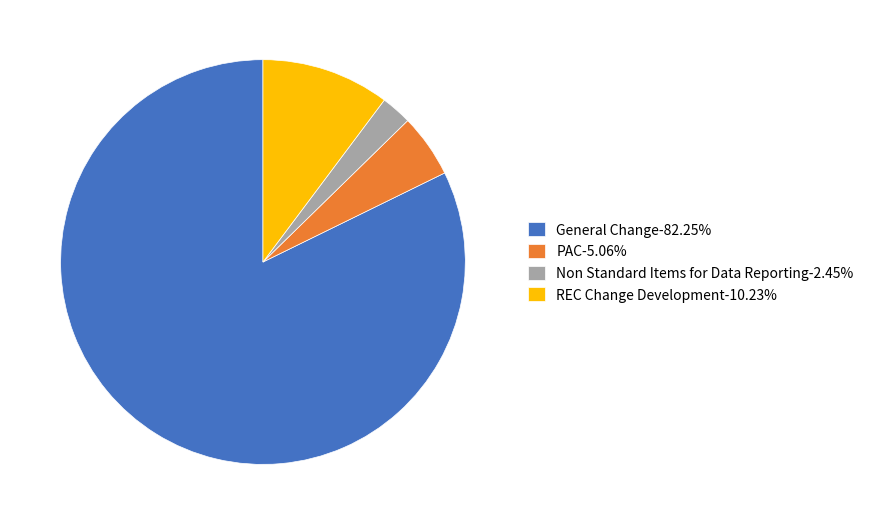

Does PAC-5.06% represent more than half of the total?

No